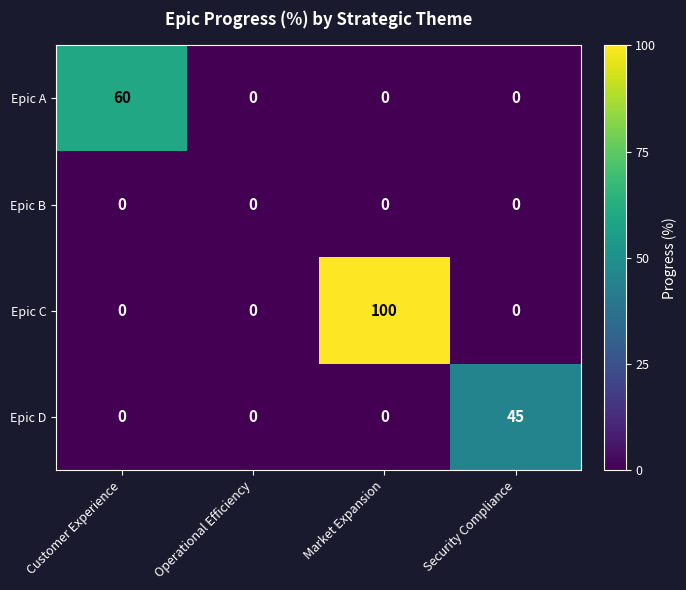

Which series has the largest range (max minus min)?

Epic C